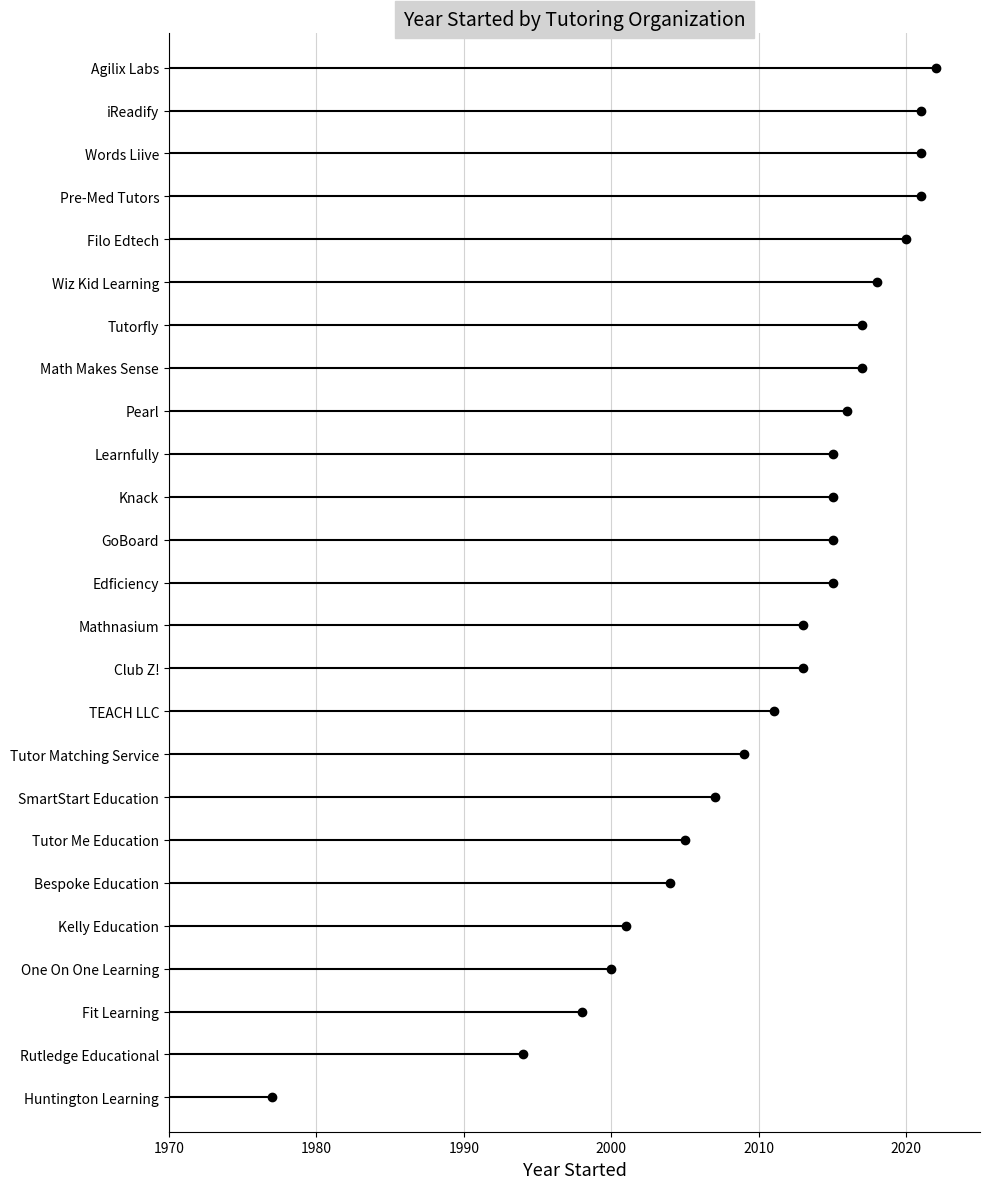

Where is the first local minimum?

Huntington Learning